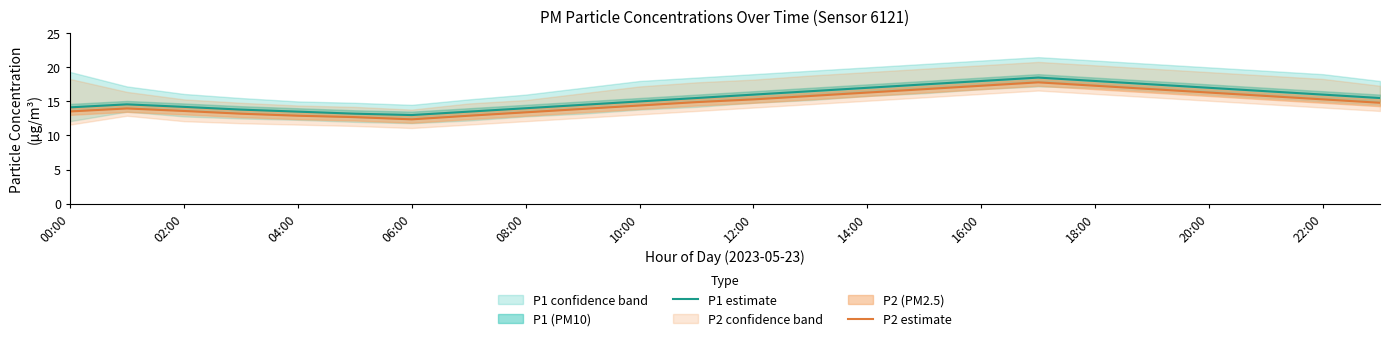

Is the value of P2 estimate at 14:00 greater than the value of P1 estimate at 18:00?

No